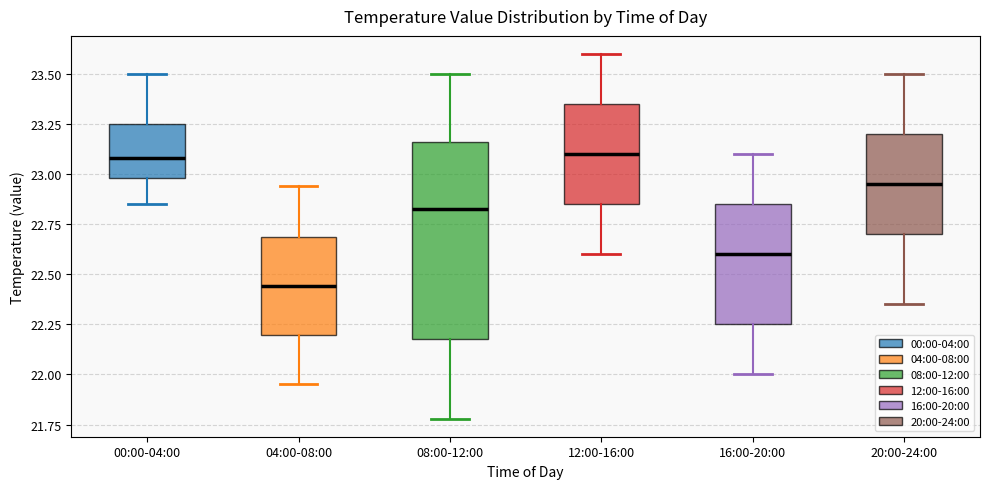

Reading left to right, read every box against the y-axis: the position of its median line, the range the box covers, and the ends of its whiskers. The values are not printed on the chart, so give them approximately, as read against the axis.

00:00-04:00: median 23.10, box 23.00 to 23.25, whiskers 22.85 to 23.50
04:00-08:00: median 22.45, box 22.20 to 22.70, whiskers 21.95 to 22.95
08:00-12:00: median 22.85, box 22.20 to 23.15, whiskers 21.80 to 23.50
12:00-16:00: median 23.10, box 22.85 to 23.35, whiskers 22.60 to 23.60
16:00-20:00: median 22.60, box 22.25 to 22.85, whiskers 22.00 to 23.10
20:00-24:00: median 22.95, box 22.70 to 23.20, whiskers 22.35 to 23.50